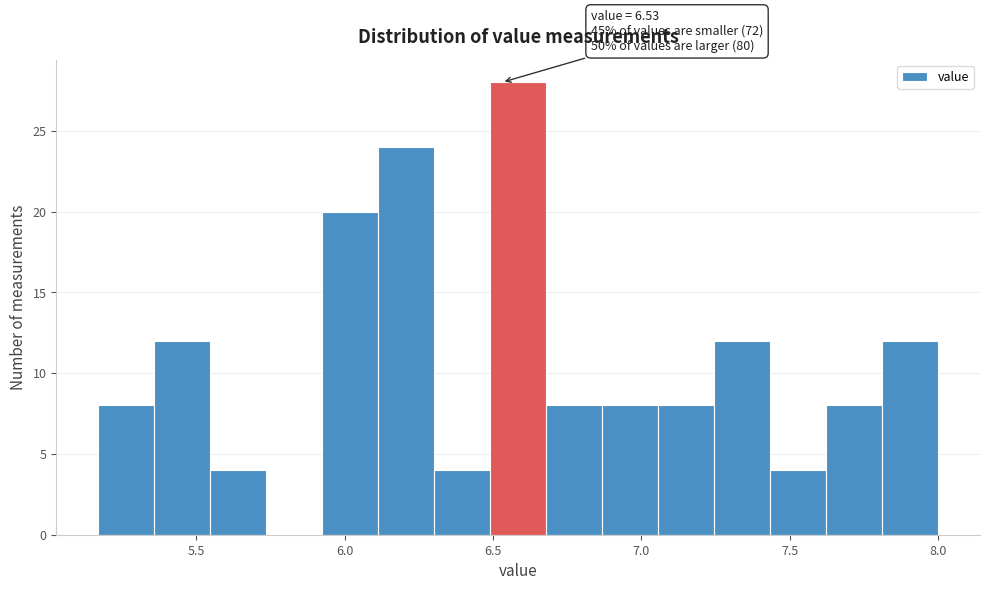

Around what value on the x-axis is the tallest bar? Give the approximate position of its centre, as read against the axis.

6.60